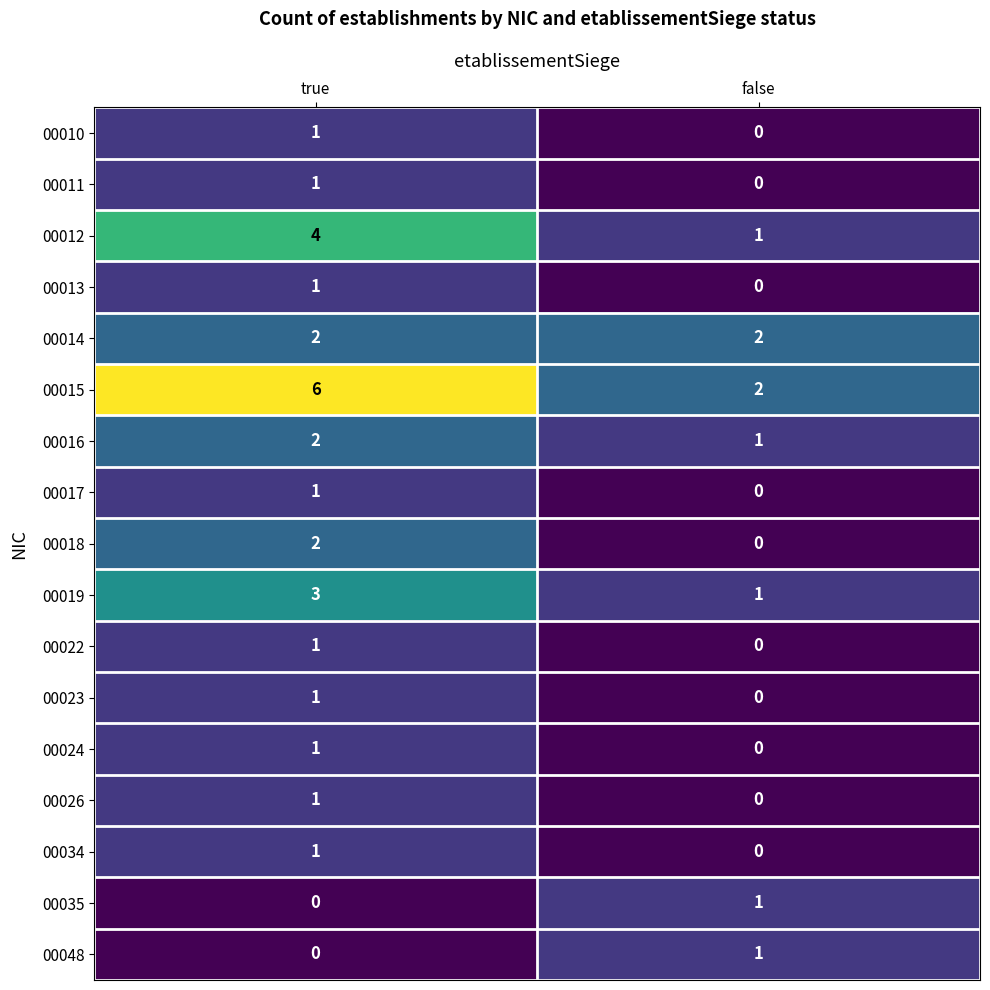

Where is 00034 nearest to the value 0?

false